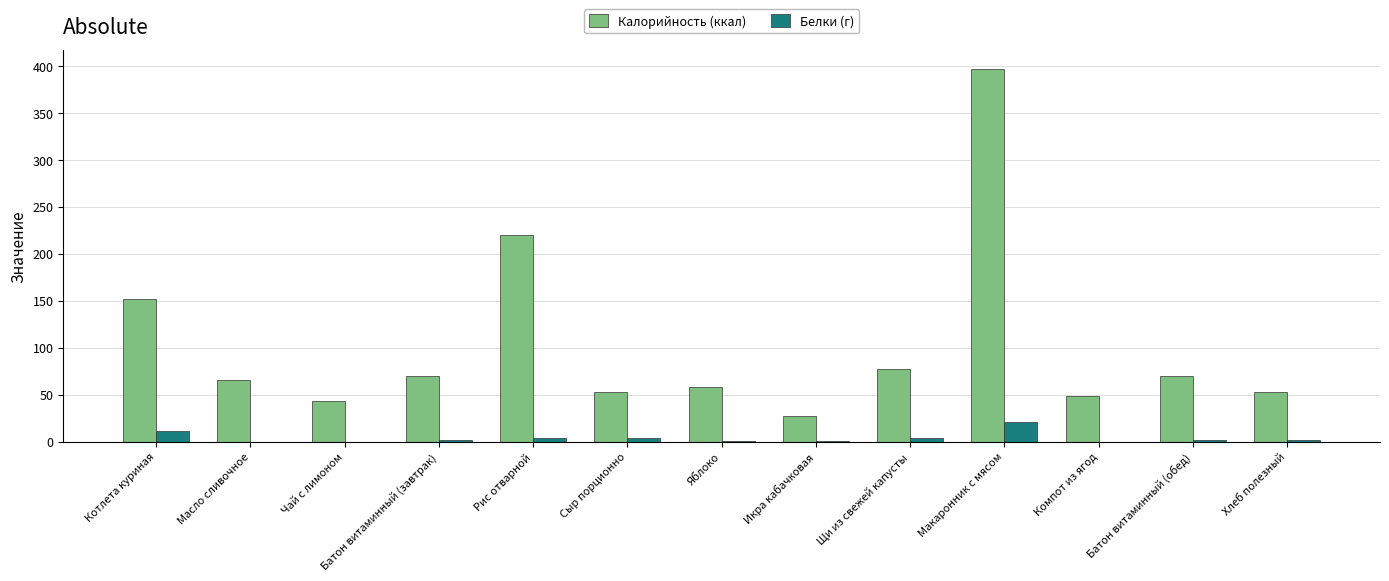

At which label does Калорийность (ккал) reach its peak?

Макаронник с мясом